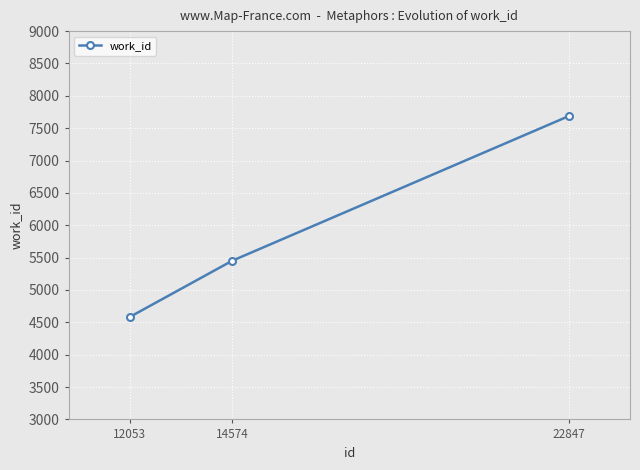

What is the change in value from 12053 to 14574?

+870